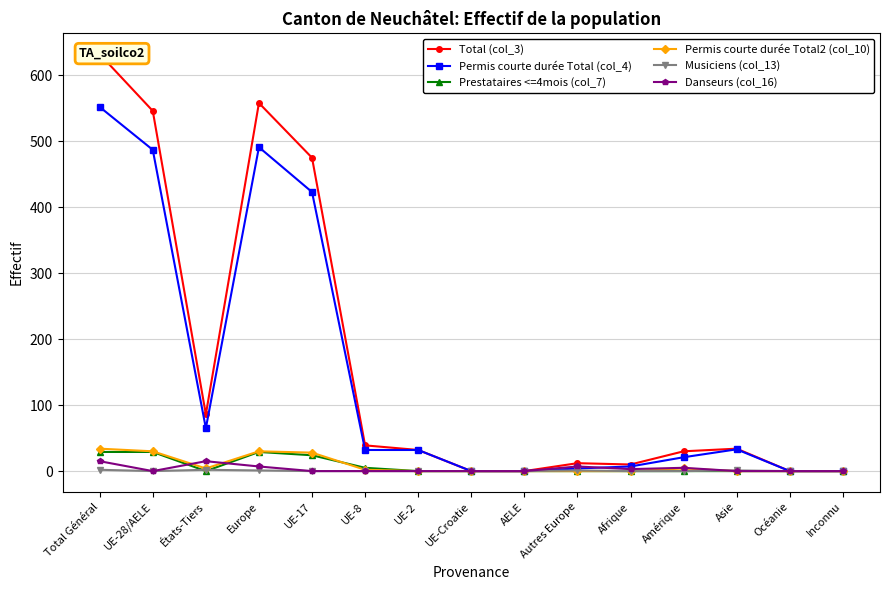

What is the difference between the second highest and minimum values in the Danseurs (col_16) series?

15